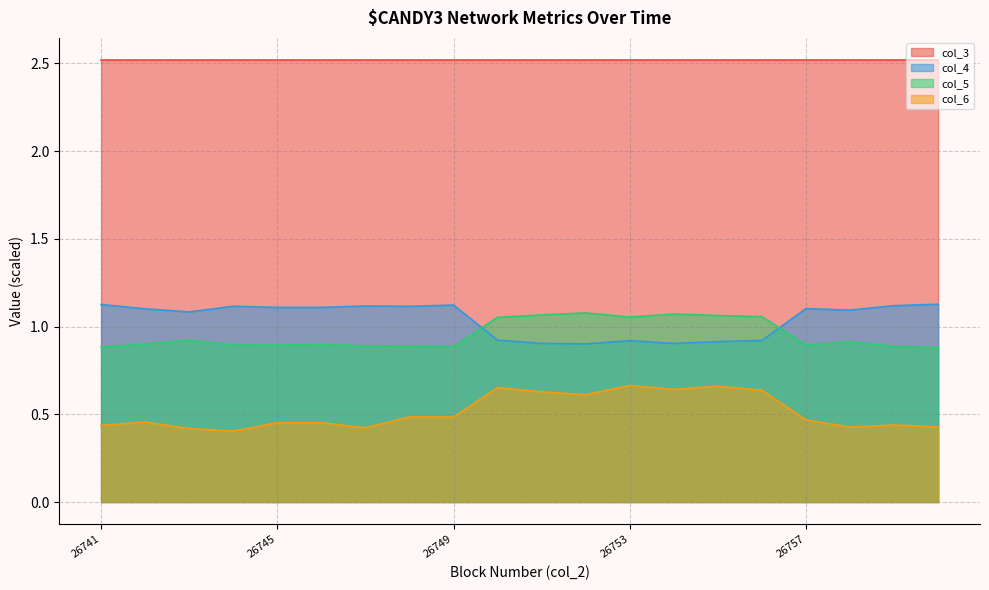

True or false: col_6 and col_4 cross at least once.

False